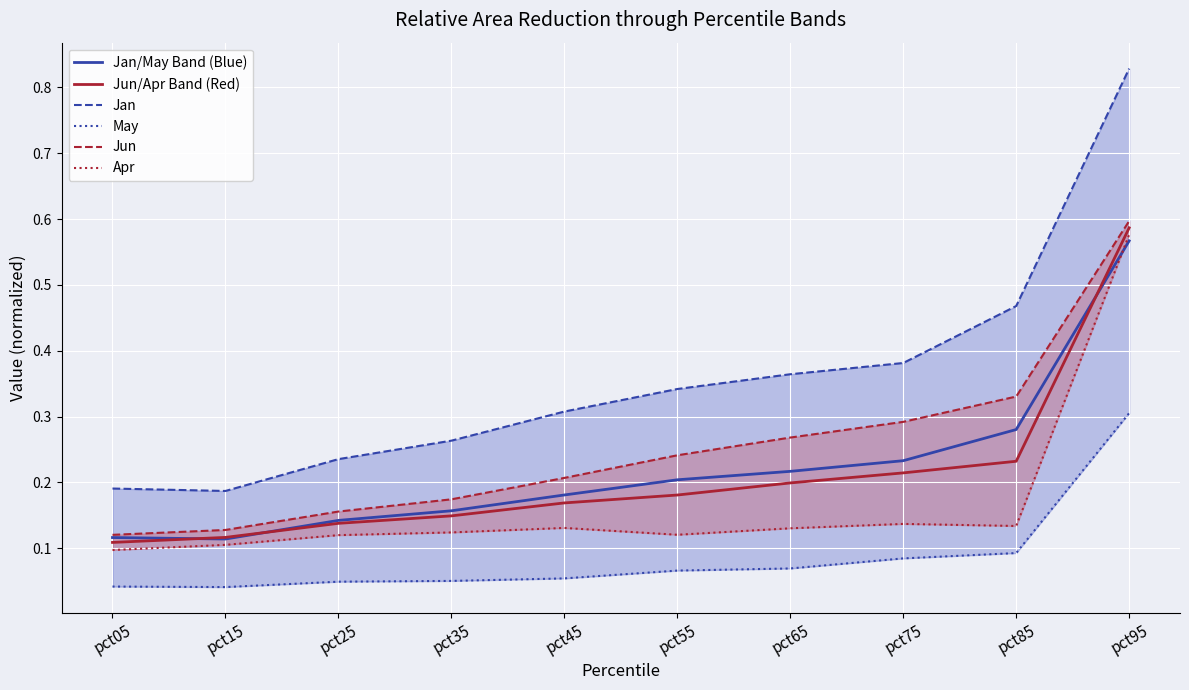

Between pct85 and pct95, which is larger?

pct95